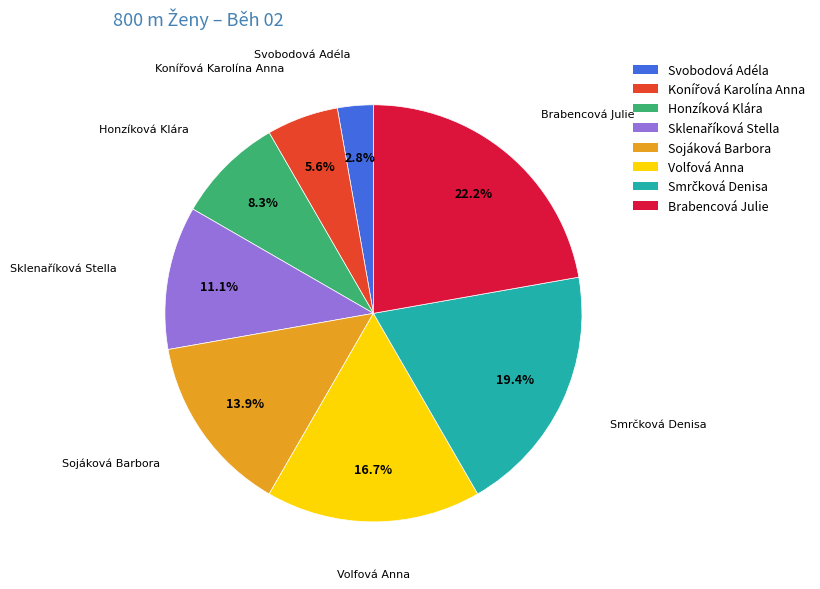

Is there any slice that represents more than half of the pie?

No